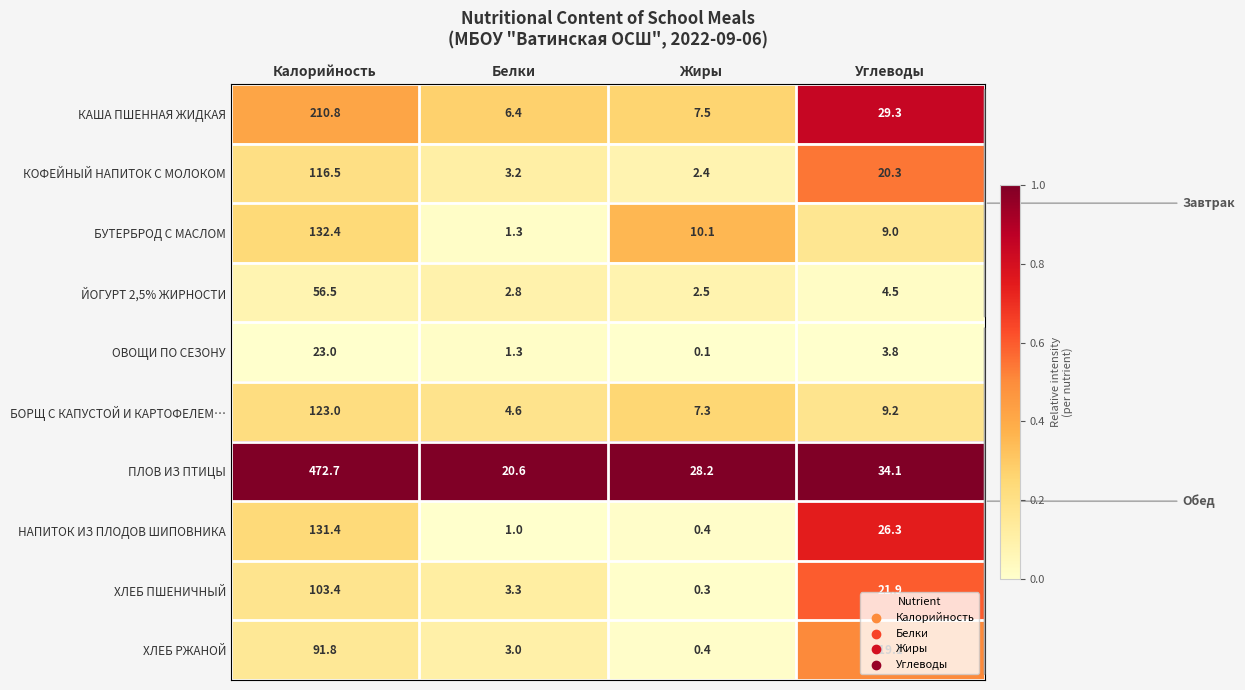

Between Жиры and Углеводы, which series saw the biggest shift?

НАПИТОК ИЗ ПЛОДОВ ШИПОВНИКА